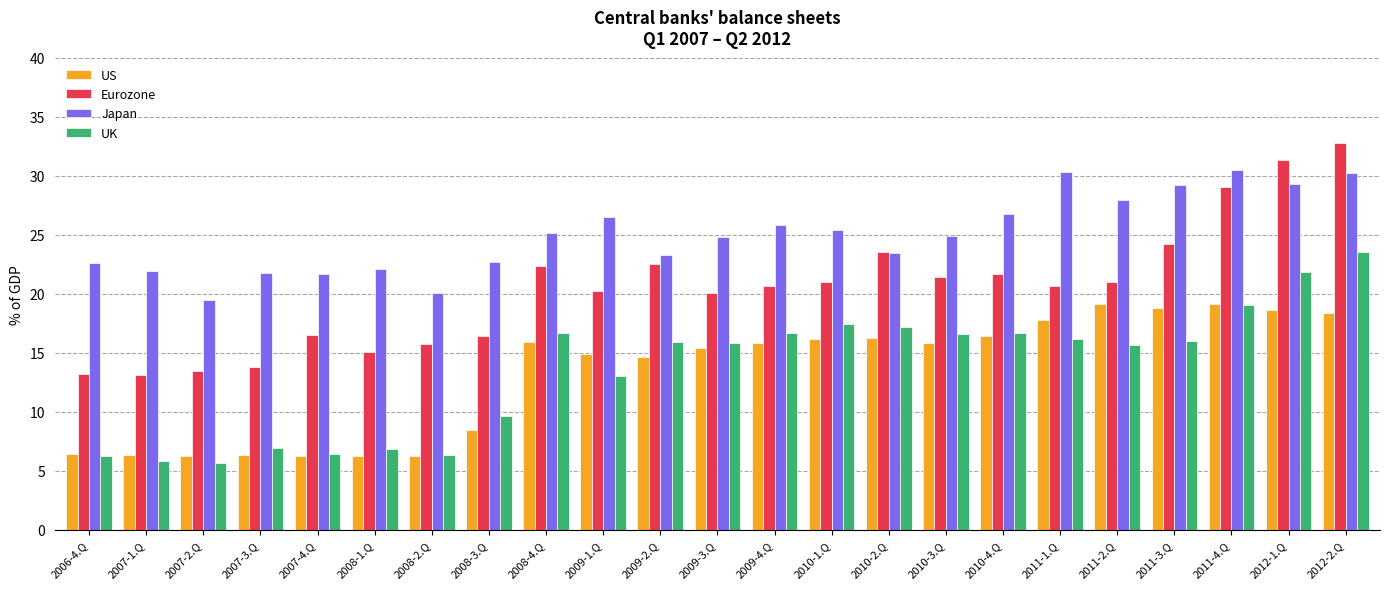

What is the highest value of the Eurozone series?

32.8